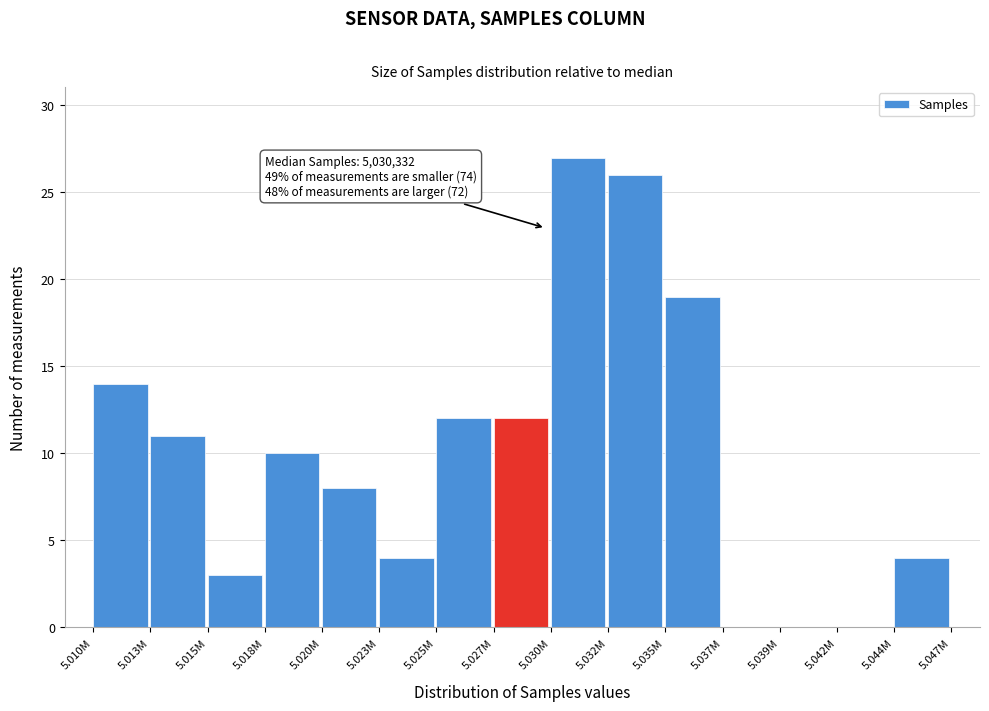

Reading left to right, what are all the values shown in this chart?

5.010M=14	5.013M=11	5.015M=3	5.018M=10	5.020M=8	5.023M=4	5.025M=12	5.027M=12	5.030M=27	5.032M=26	5.035M=19	5.037M=0	5.039M=0	5.042M=0	5.044M=4